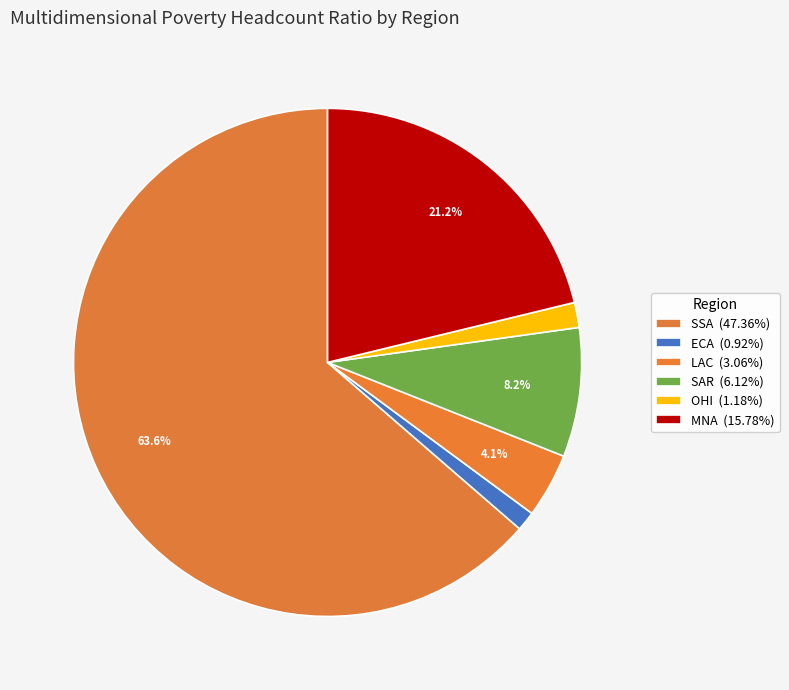

How many slices are in this pie chart?

6